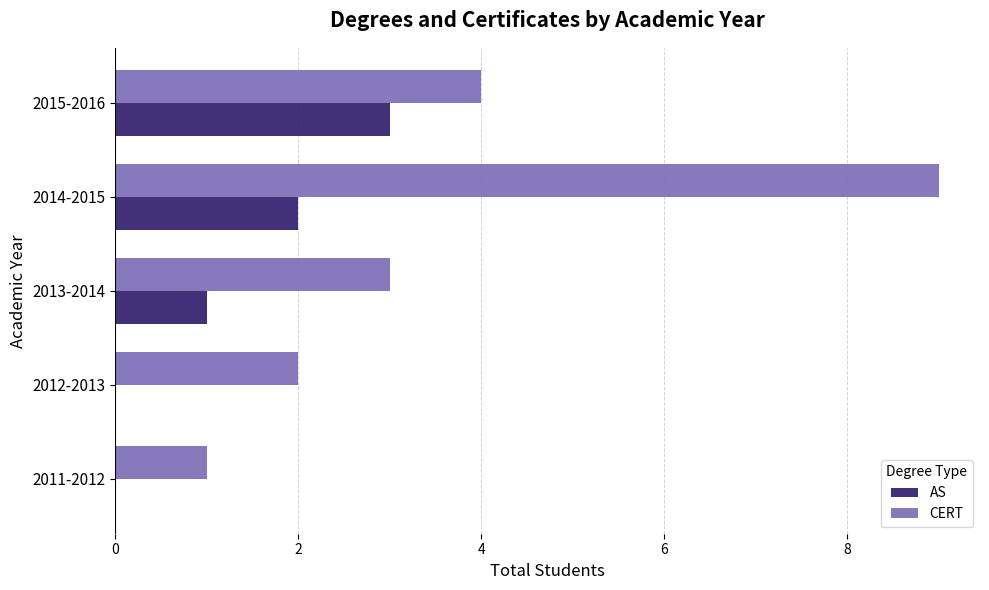

How many series are shown in this chart?

2